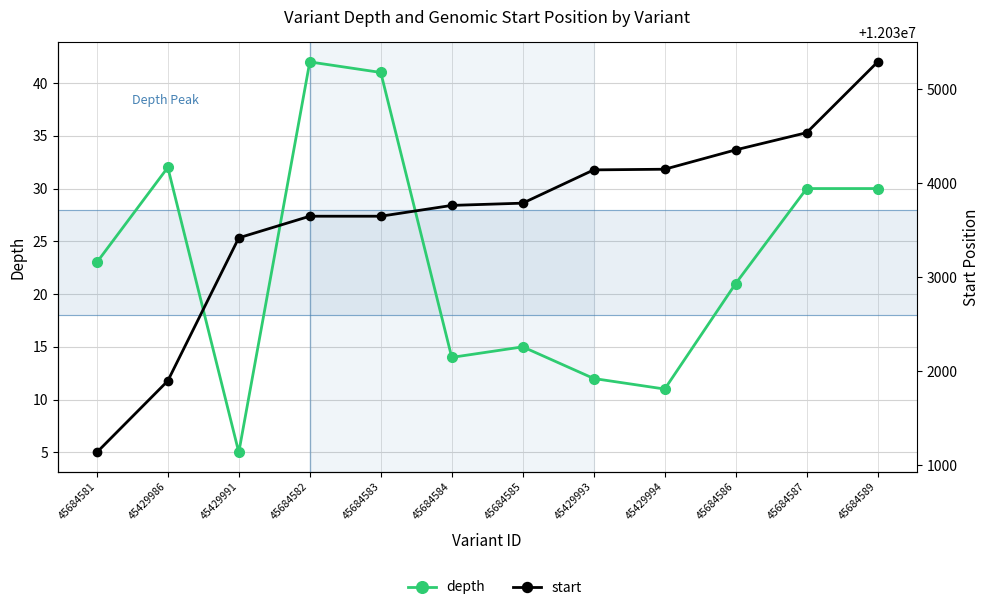

The value of depth at 45684584 is 25. True or false?

False